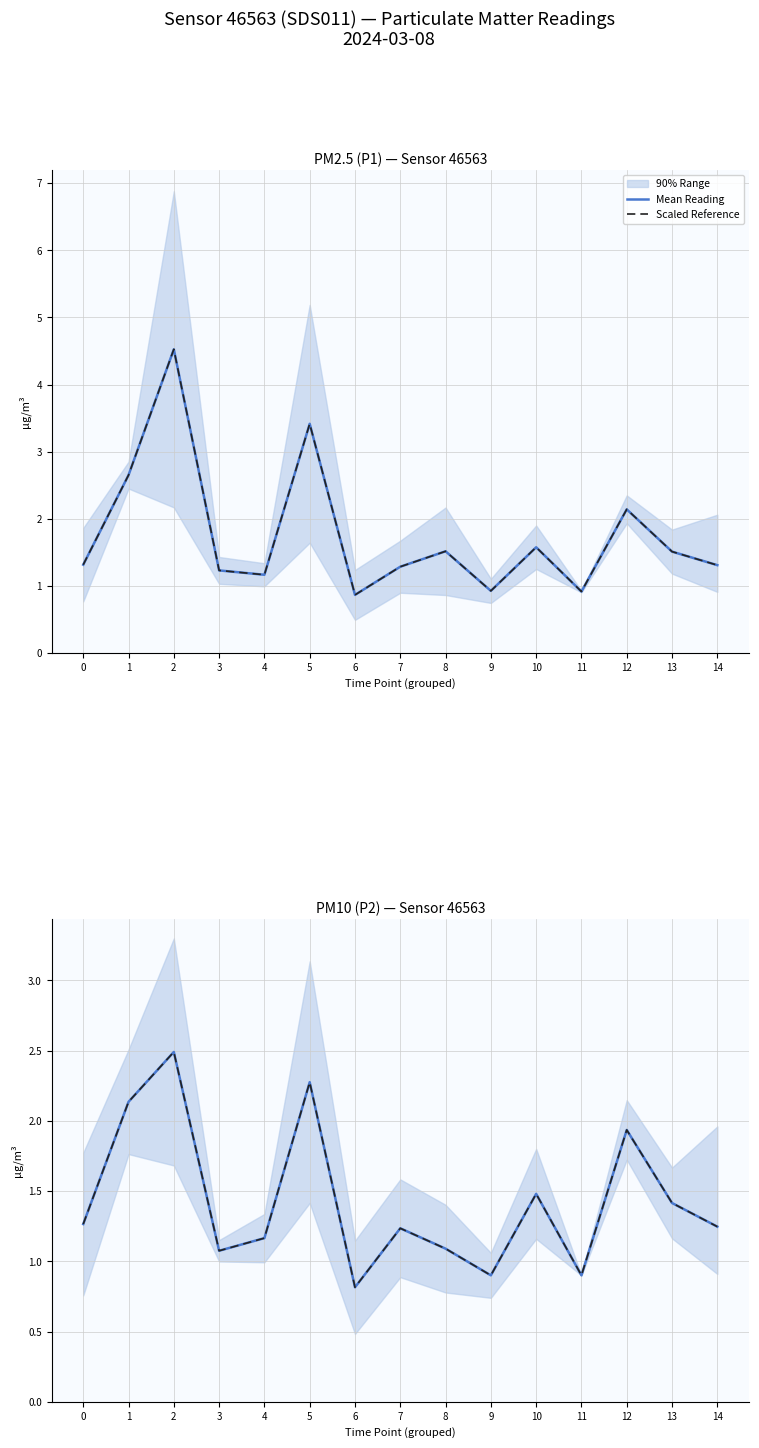

Reading right to left, extract all data points from this chart.

Mean Reading: 14=1.2	13=1.4	12=1.9	11=0.9	10=1.5	9=0.9	8=1.1	7=1.2	6=0.8	5=2.3	4=1.2	3=1.1	2=2.5	1=2.1	0=1.3
Scaled Reference: 14=1.2	13=1.4	12=1.9	11=0.9	10=1.5	9=0.9	8=1.1	7=1.2	6=0.8	5=2.3	4=1.2	3=1.1	2=2.5	1=2.1	0=1.3